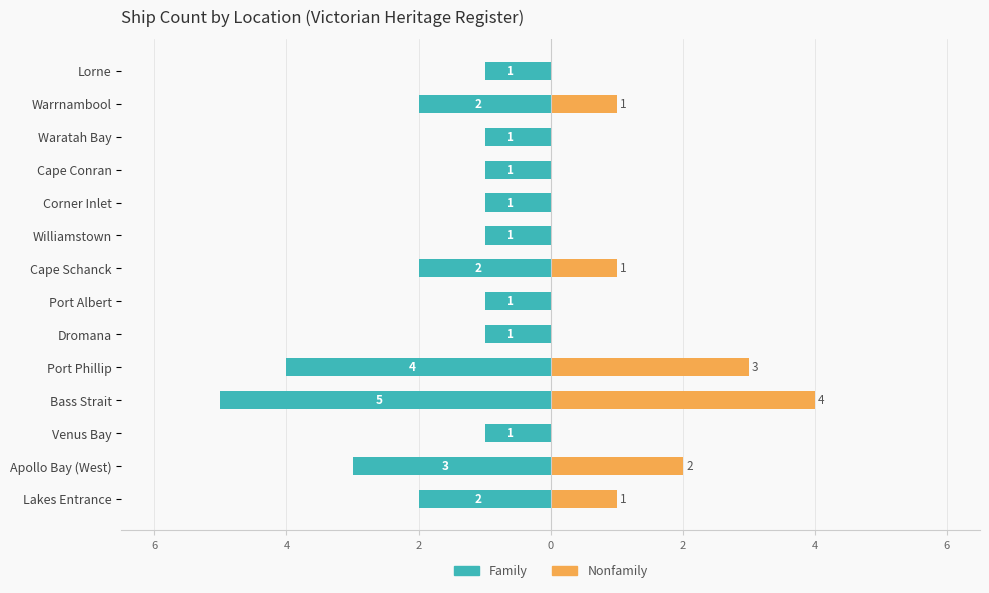

Reading left to right, list all the values displayed in this chart.

Family: -2	-3	-1	-5	-4	-1	-1	-2	-1	-1	-1	-1	-2	-1
Nonfamily: 1	2	0	4	3	0	0	1	0	0	0	0	1	0